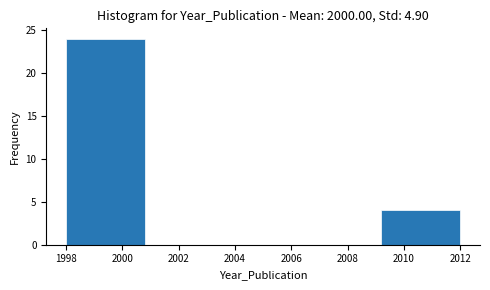

Reading left to right, transcribe this chart: for each bar, give the range it covers on the x-axis and its height. The values are not printed on the chart, so give them approximately, as read against the axis.

1998.0 to 2000.8: 24
2000.8 to 2003.6: 0
2003.6 to 2006.4: 0
2006.4 to 2009.2: 0
2009.2 to 2012.0: 4